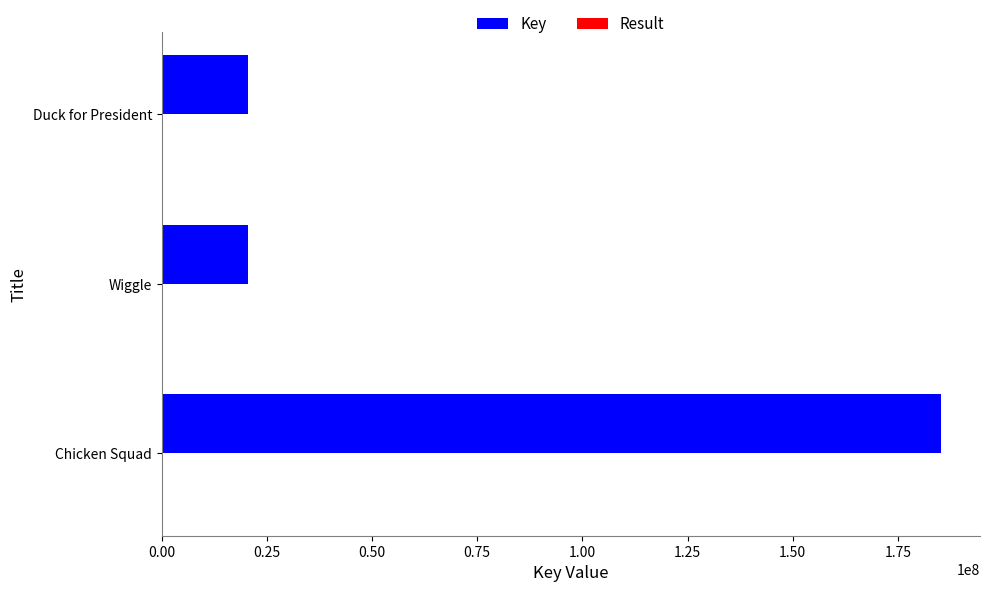

Which series has the largest total across all categories?

Key